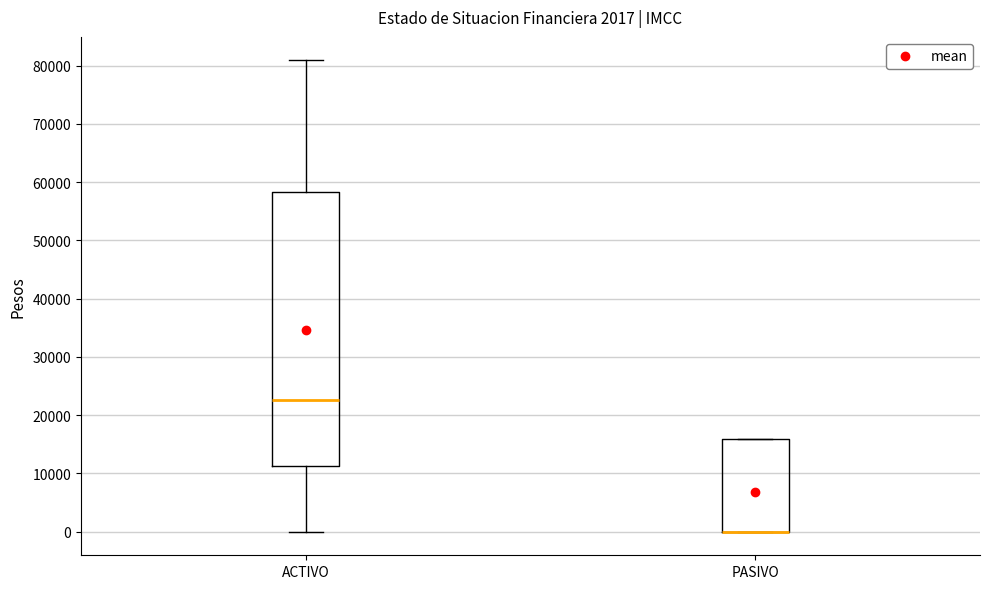

Which box is the tallest, from its lower edge to its upper edge?

ACTIVO